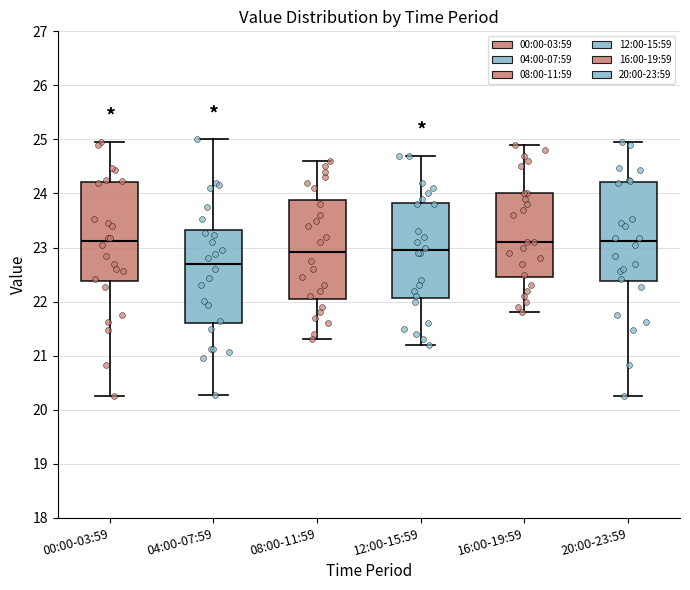

Where is the upper edge of the box for 08:00-11:59 on the y-axis? The values are not printed on the chart, so give them approximately, as read against the axis.

23.9